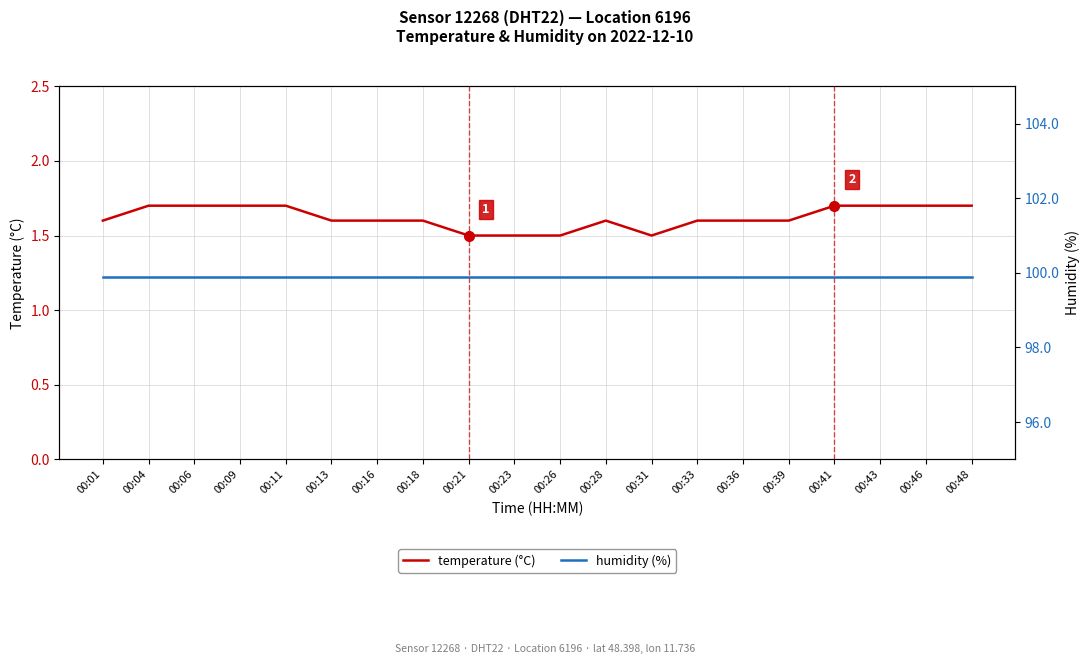

The humidity (%) series shows 143.1 at 00:09. True or false?

False